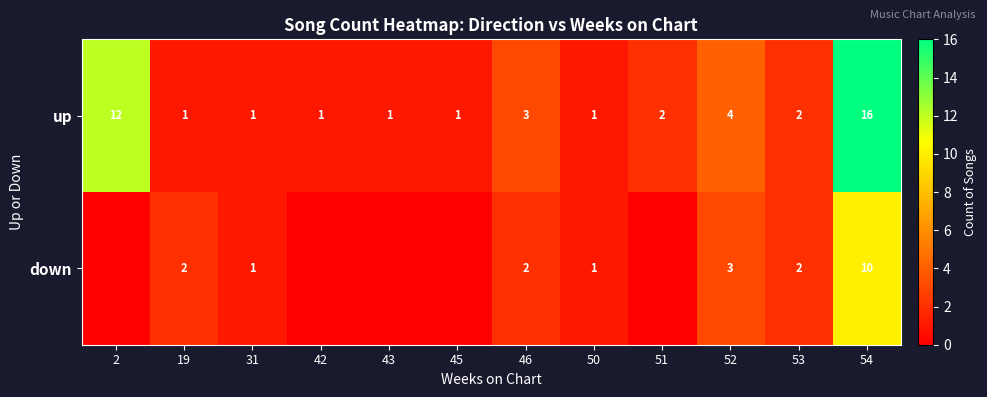

The value of down at 19 is 2. True or false?

True